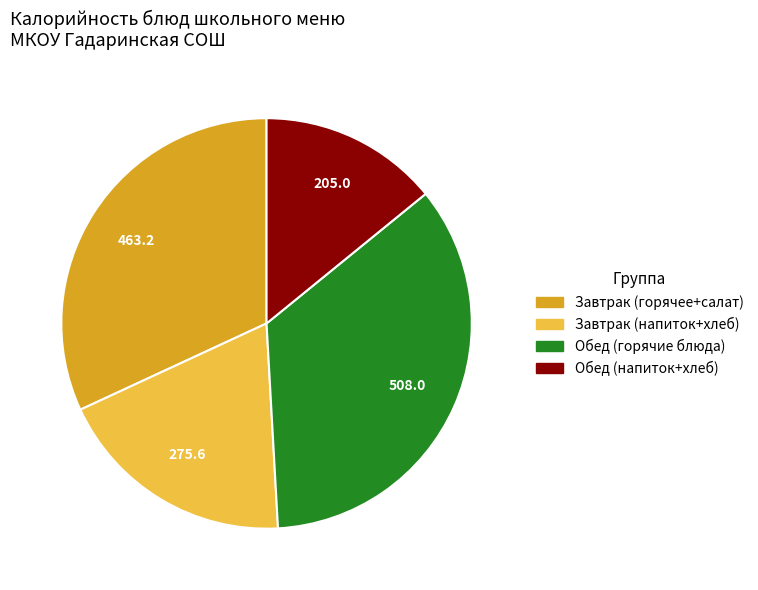

Is there a majority slice in this chart?

No